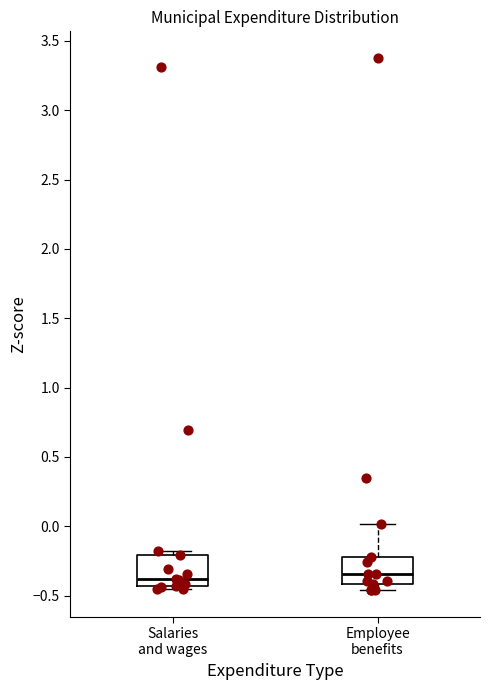

Reading left to right, read every box against the y-axis: the position of its median line, the range the box covers, and the ends of its whiskers. The values are not printed on the chart, so give them approximately, as read against the axis.

Salaries and wages: median -0.40, box -0.45 to -0.20, whiskers -0.45 (just below the box's lower edge) to -0.20 (just above the box's upper edge)
Employee benefits: median -0.35, box -0.40 to -0.20, whiskers -0.45 to 0.00